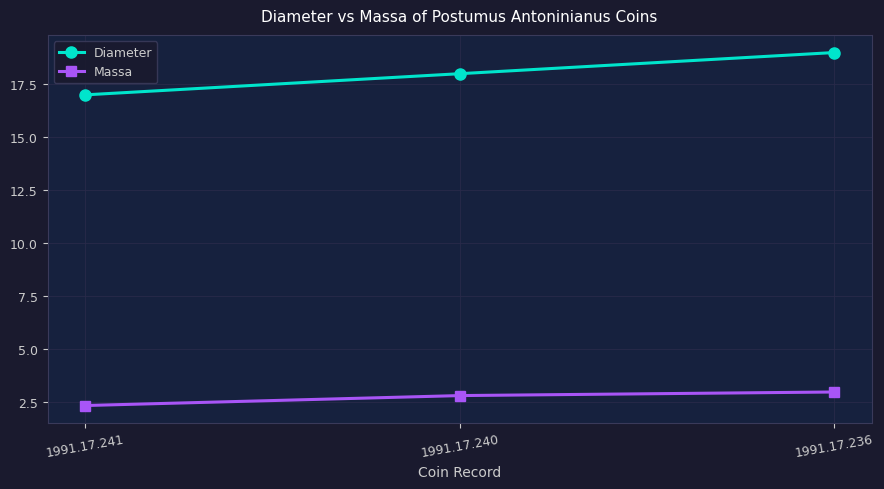

What is the total value across all series at 1991.17.241?

19.3